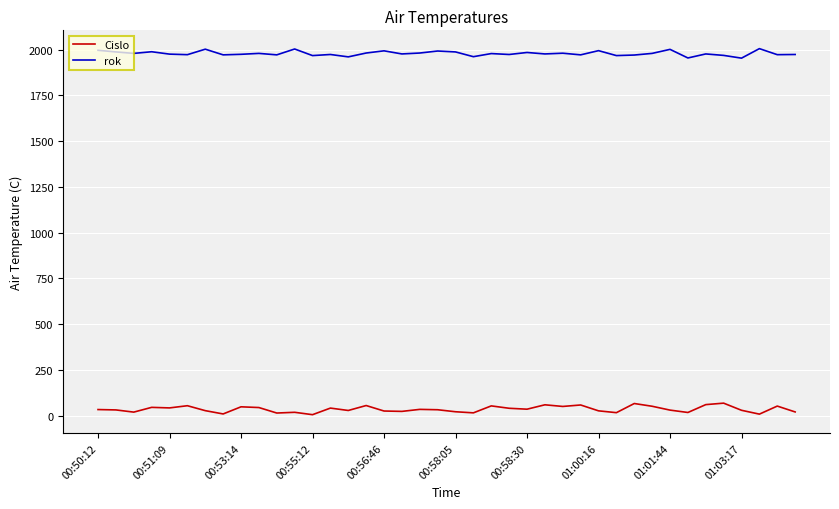

What is the maximum value for rok?

2006